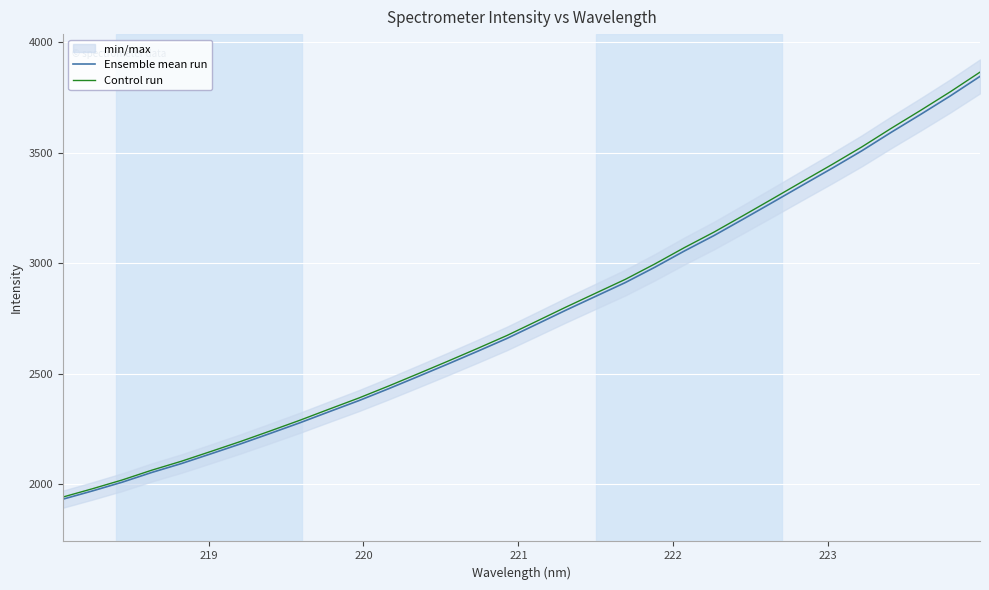

What is the value of the Control run point at the 3rd from the left?

2020.1